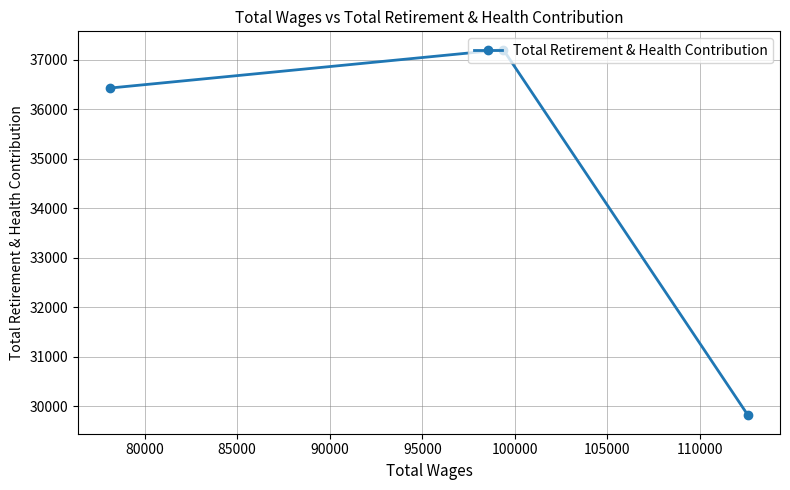

Reading left to right, extract all data points from this chart.

36427	37203	29818